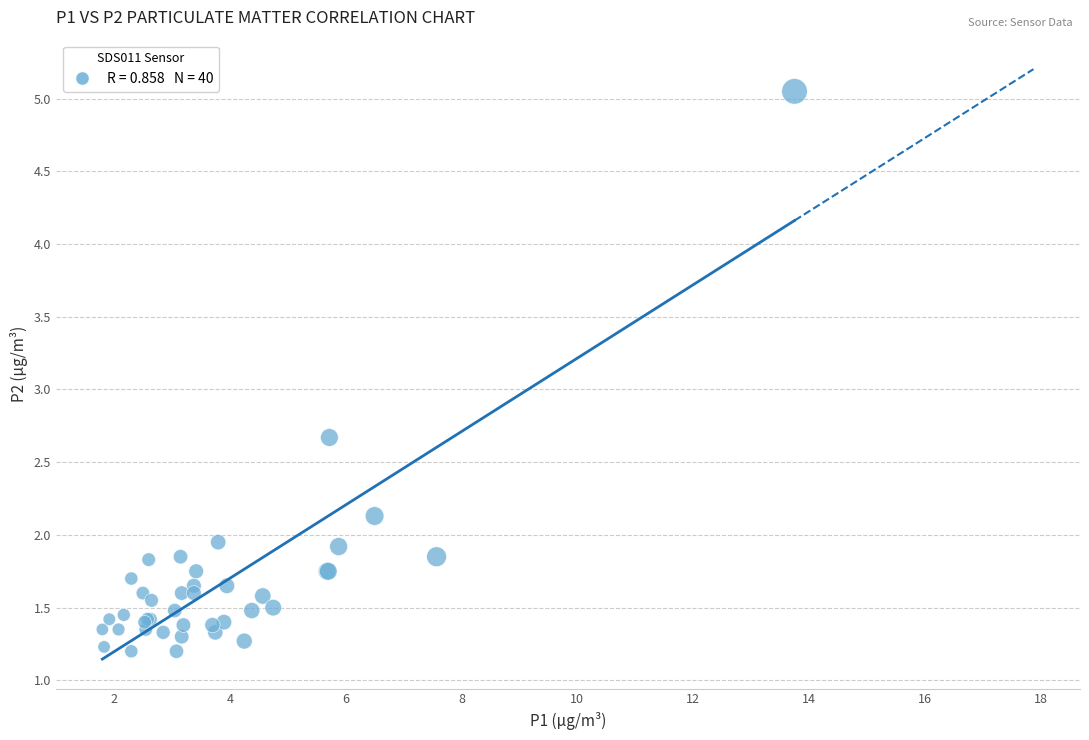

What Y value in the scatter plot is closest to 3?

2.7